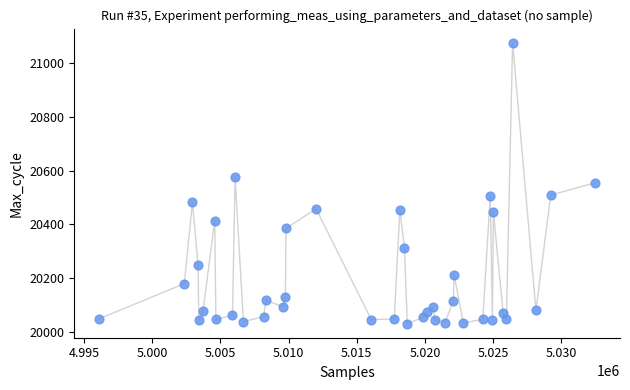

What is the range of Y values (max minus min)?

1047